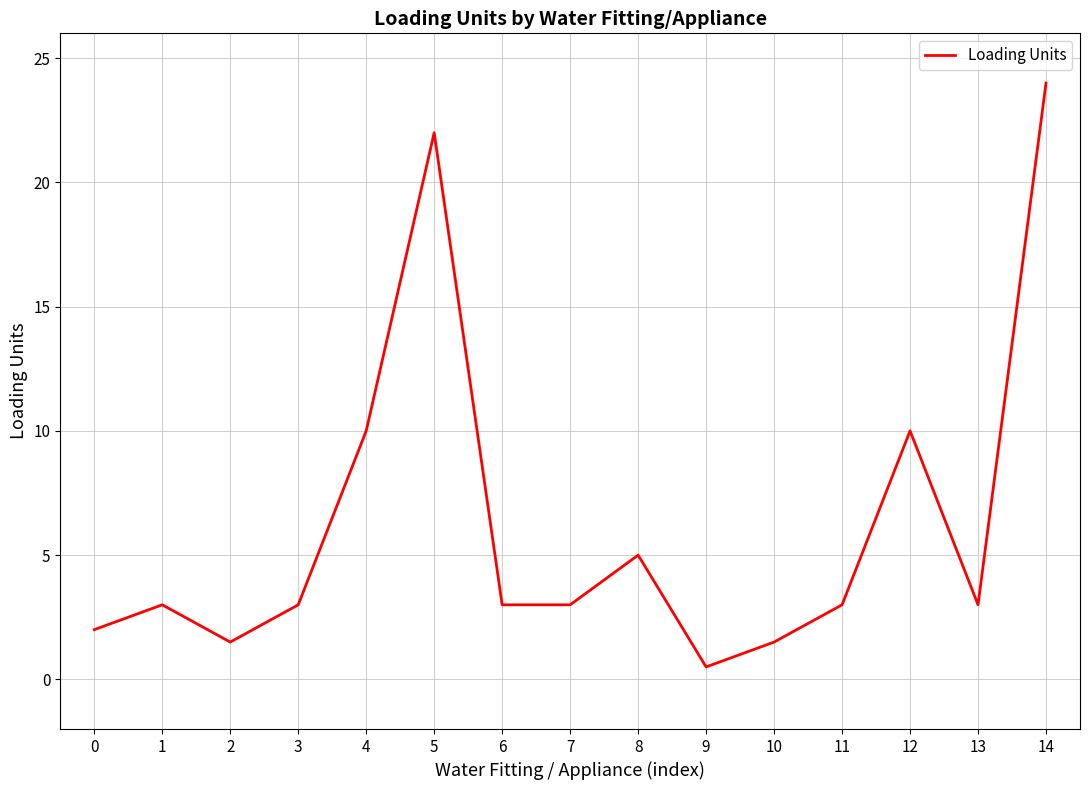

What is the change in value from 5 to 12?

-12.0